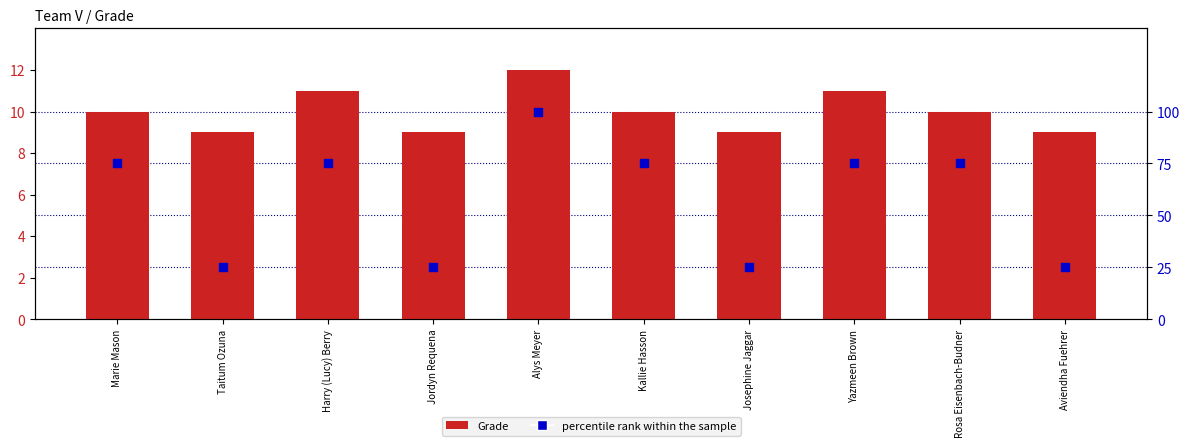

What is the total value across all series at Aviendha Fuehrer?

34